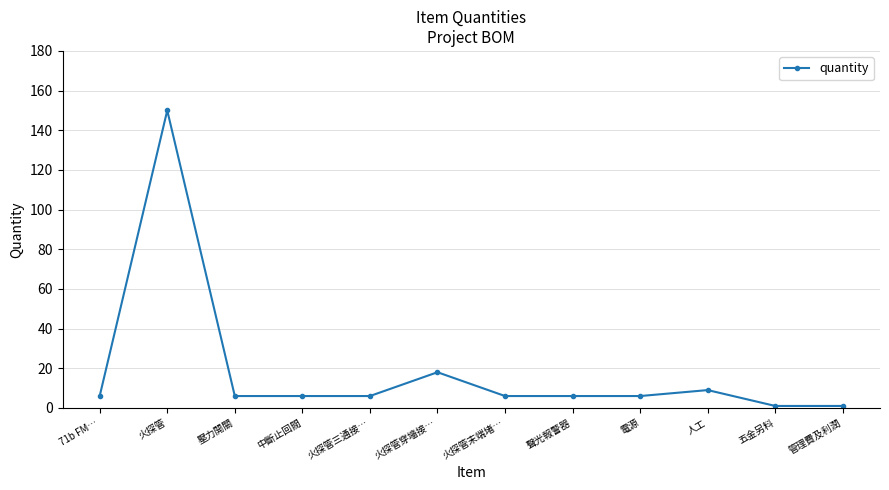

The value at 火探管三通接… is 6. True or false?

True